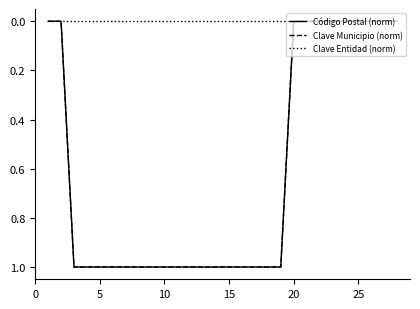

Does the chart have visible grid lines?

No